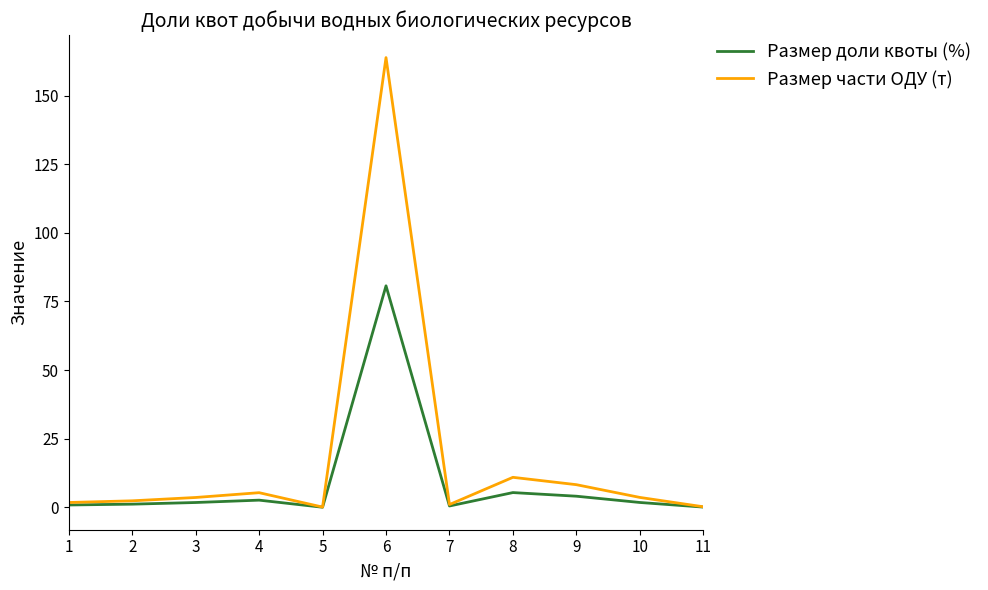

Rank the series by their maximum value, from lowest to highest.

Размер доли квоты (%), Размер части ОДУ (т)